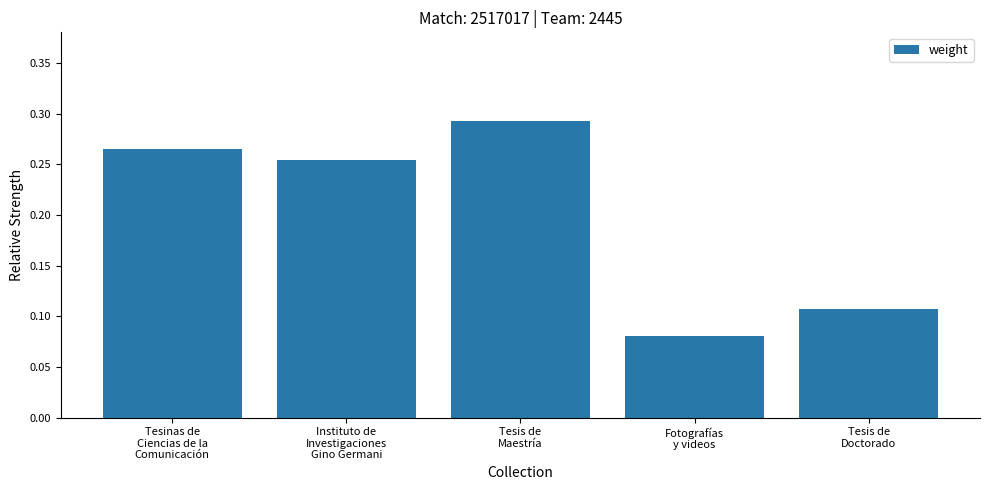

Which category has the highest value across all series?

Tesis de
Maestría